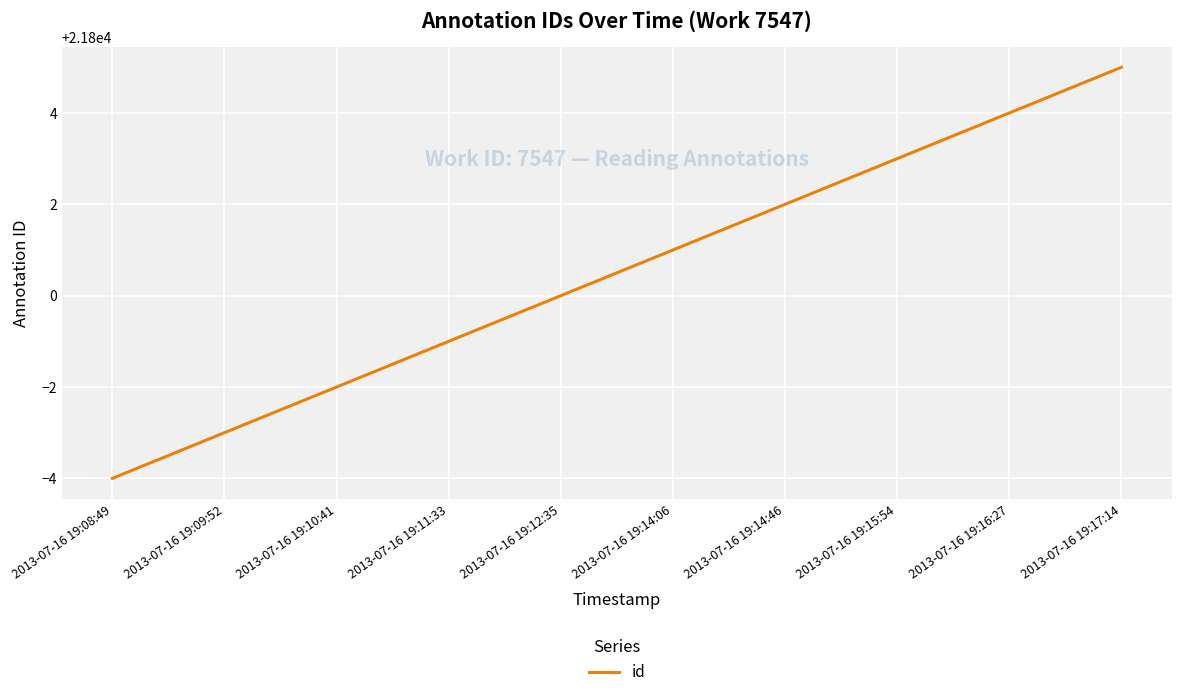

Read the value at 2013-07-16 19:09:52.

21797